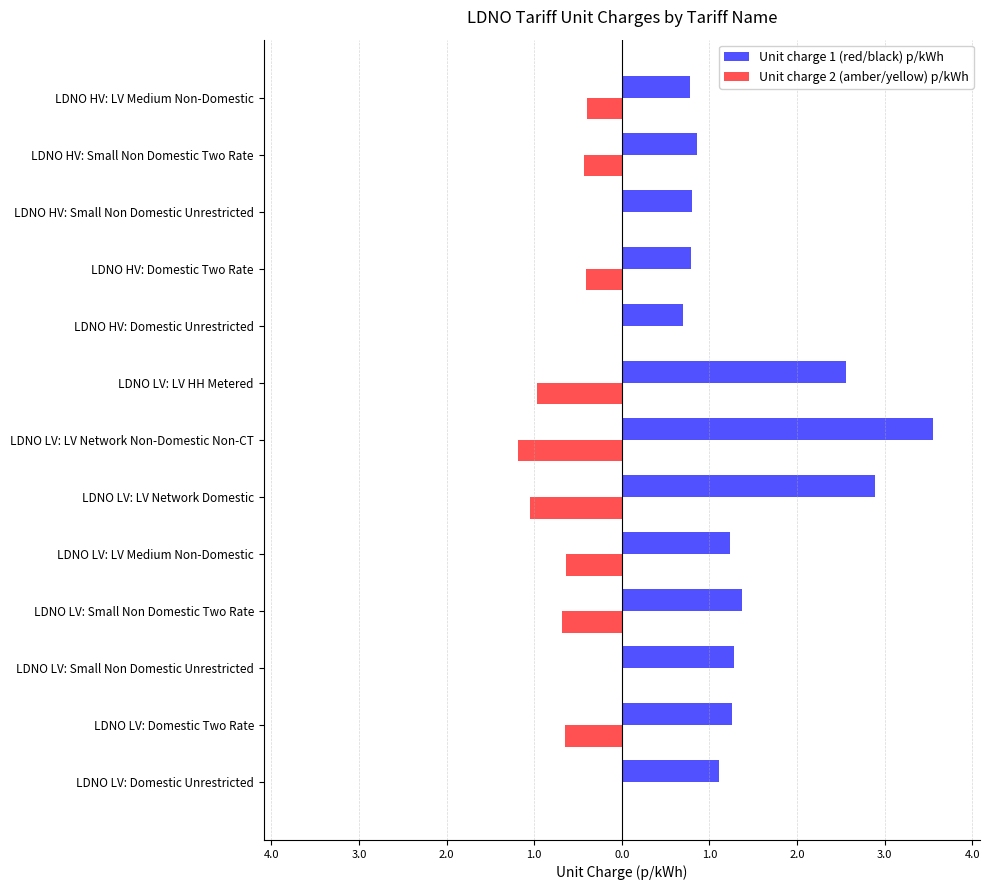

How many series are shown in this chart?

2